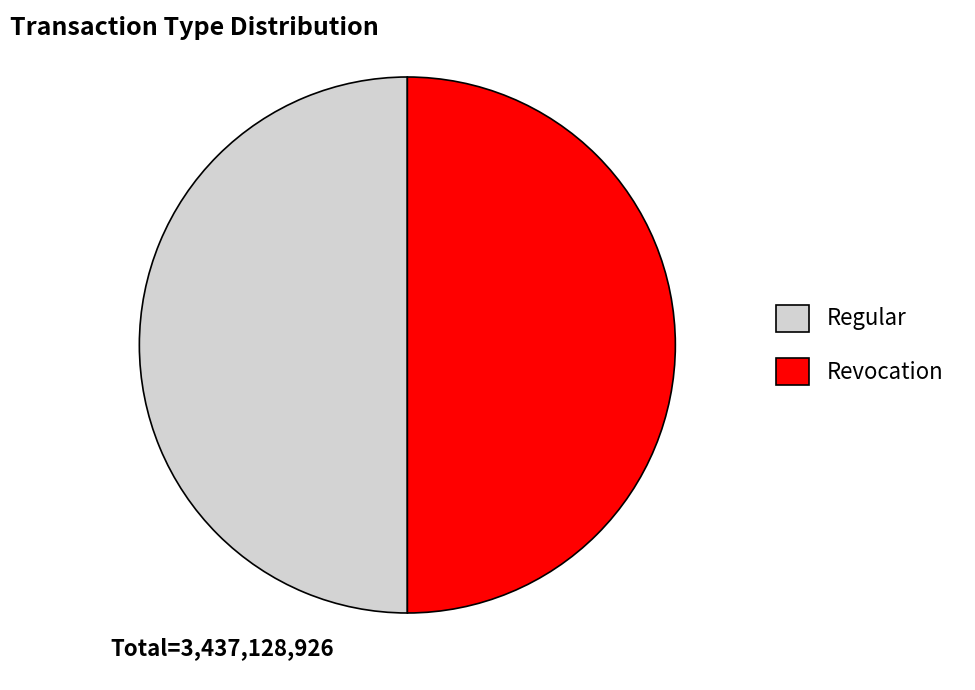

What is the ratio of the value at Regular to the value at Revocation?

1.0